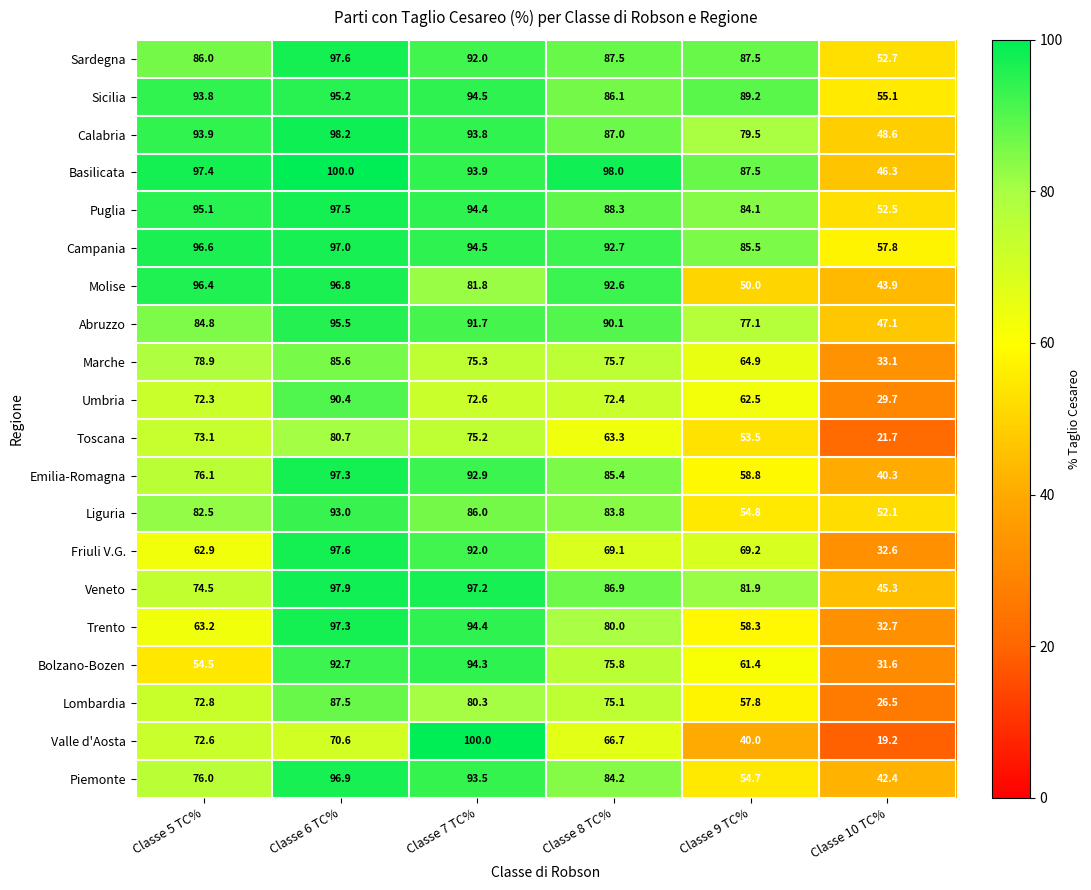

What is the average value of the Calabria series?

83.5